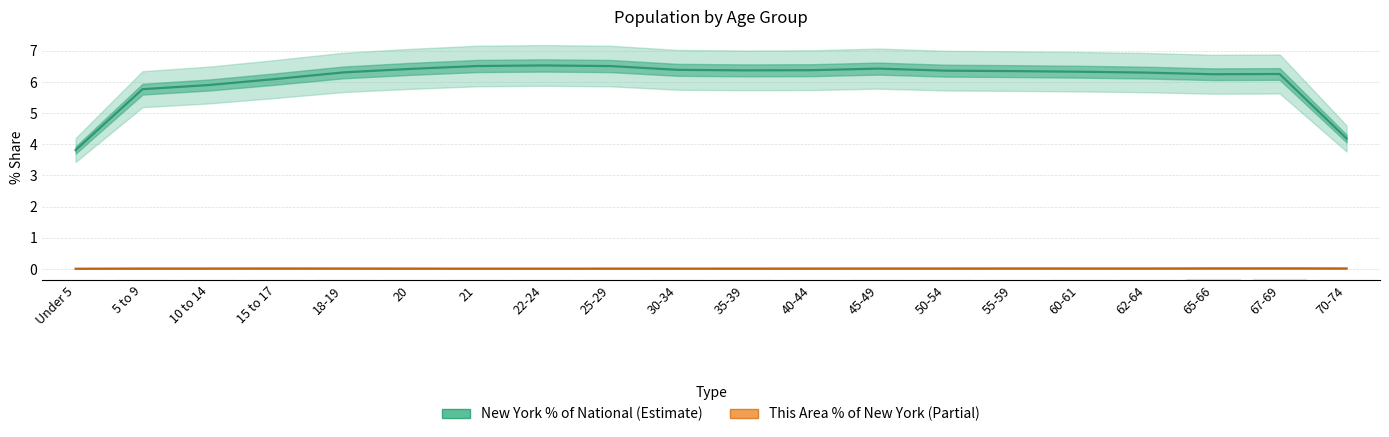

At 67-69, list the series in order from largest to smallest.

New York % of National, This Area % of New York